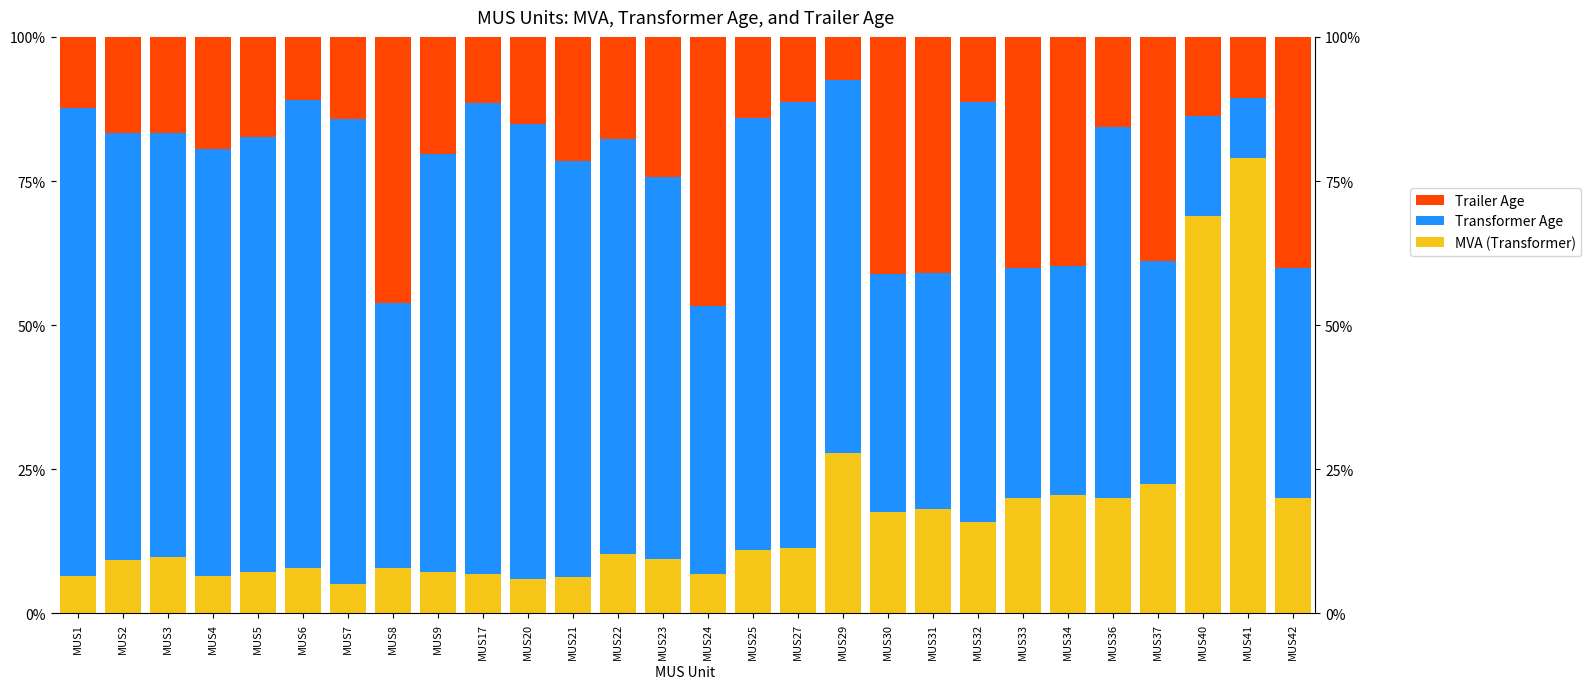

The MVA (Transformer) series shows 10.9 at MUS25. True or false?

True